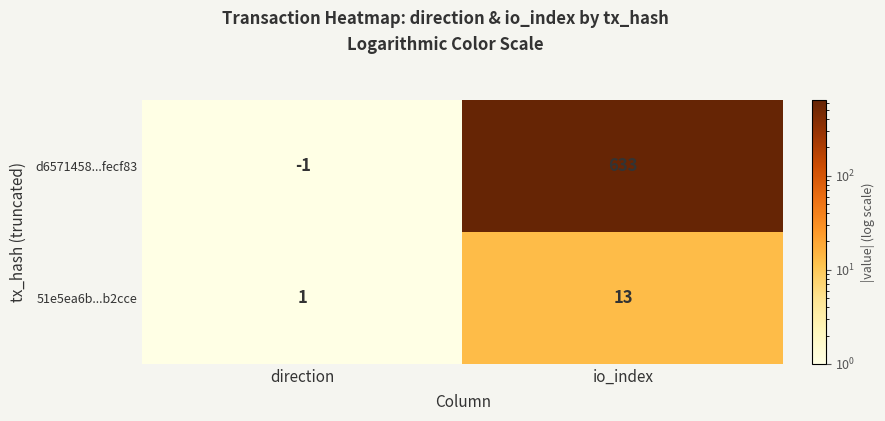

Which series has the largest total across all categories?

d6571458...fecf83